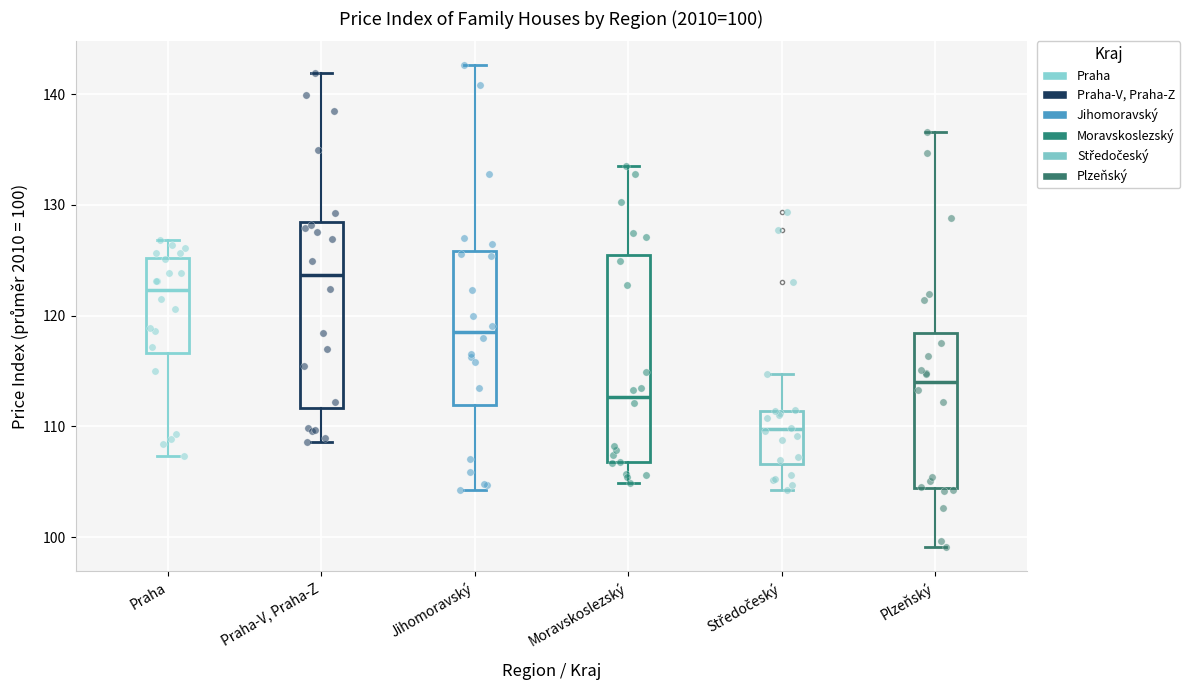

Which box is the tallest, from its lower edge to its upper edge?

Moravskoslezský